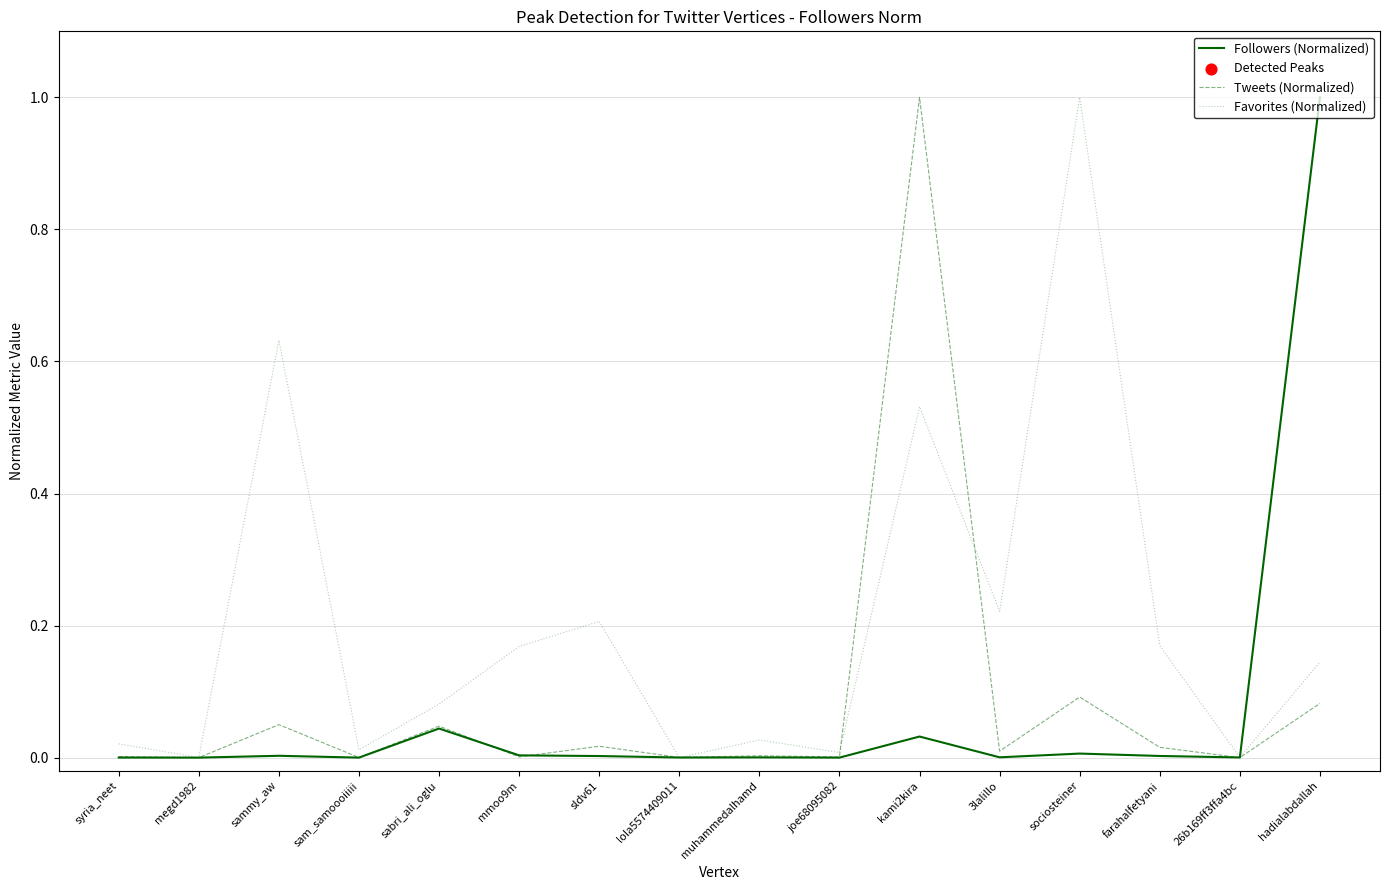

At which category is the sum across all series the highest?

kami2kira